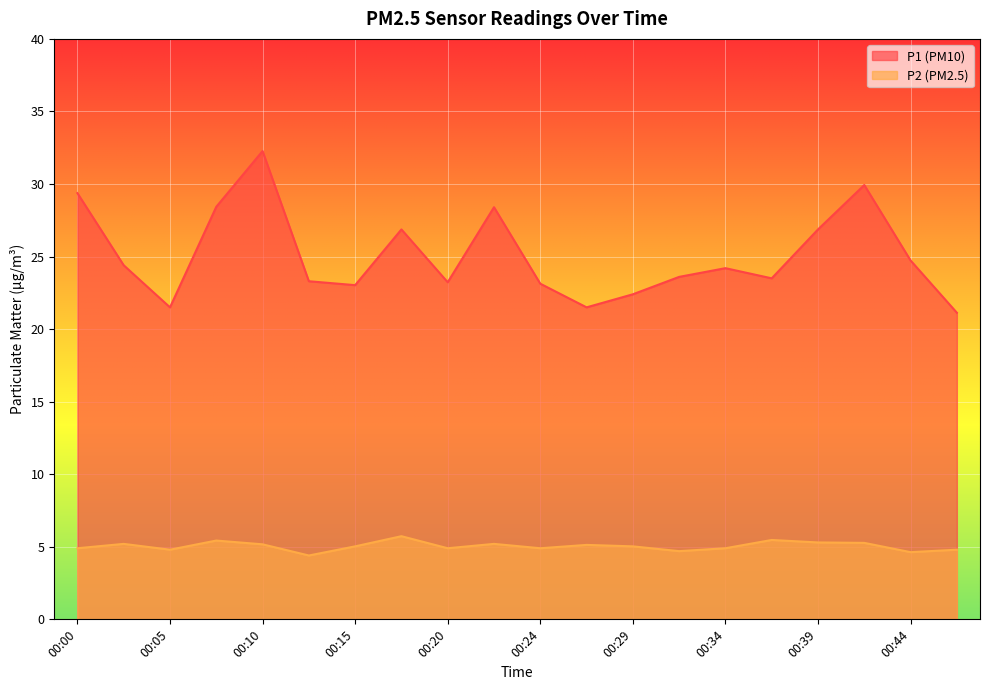

True or false: P2 and P1 intersect in this chart.

False